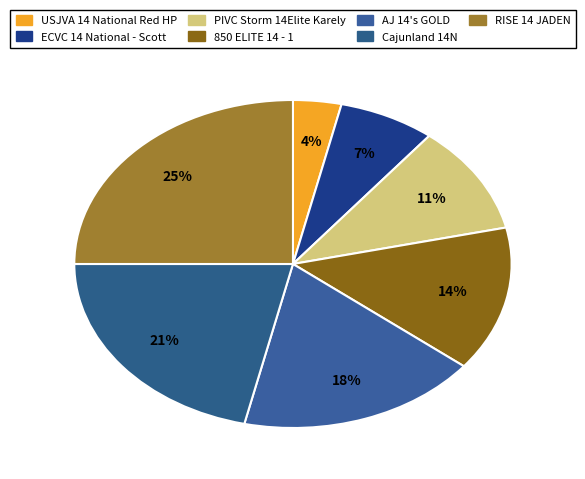

What percentage is the RISE 14 JADEN slice, to the nearest percent?

25%